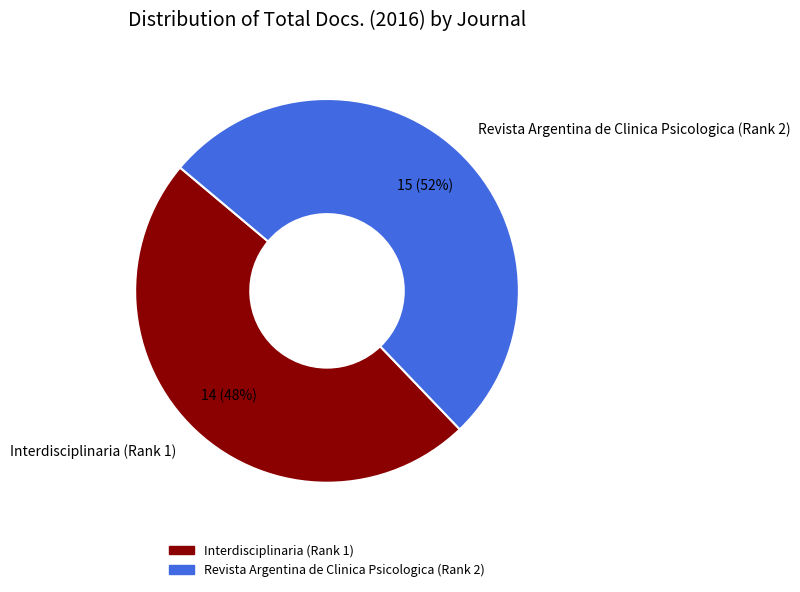

Is there any slice that represents more than half of the pie?

Yes